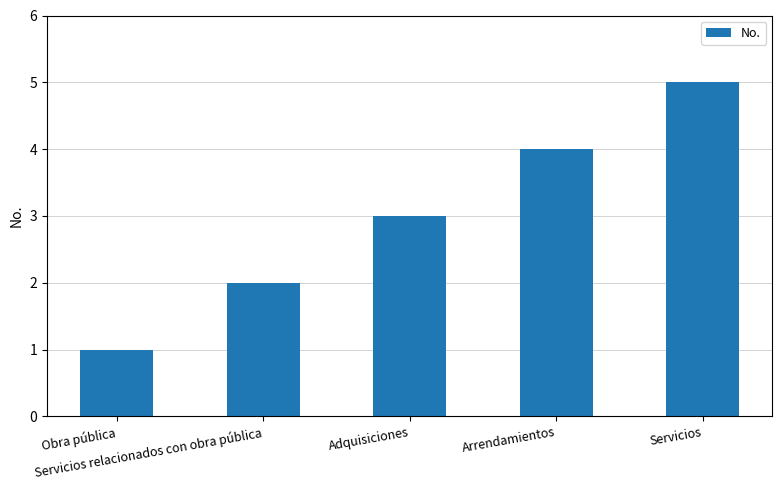

What is the smallest value displayed?

1